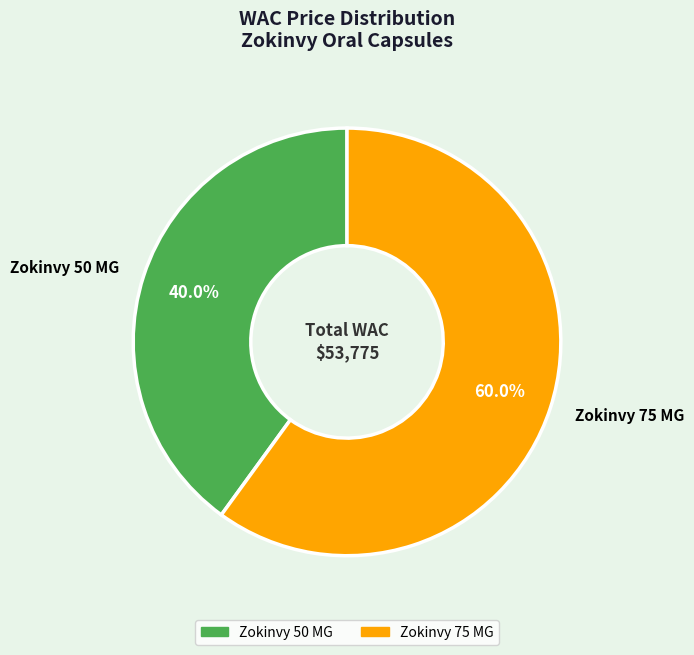

What is the majority slice?

Zokinvy 75 MG